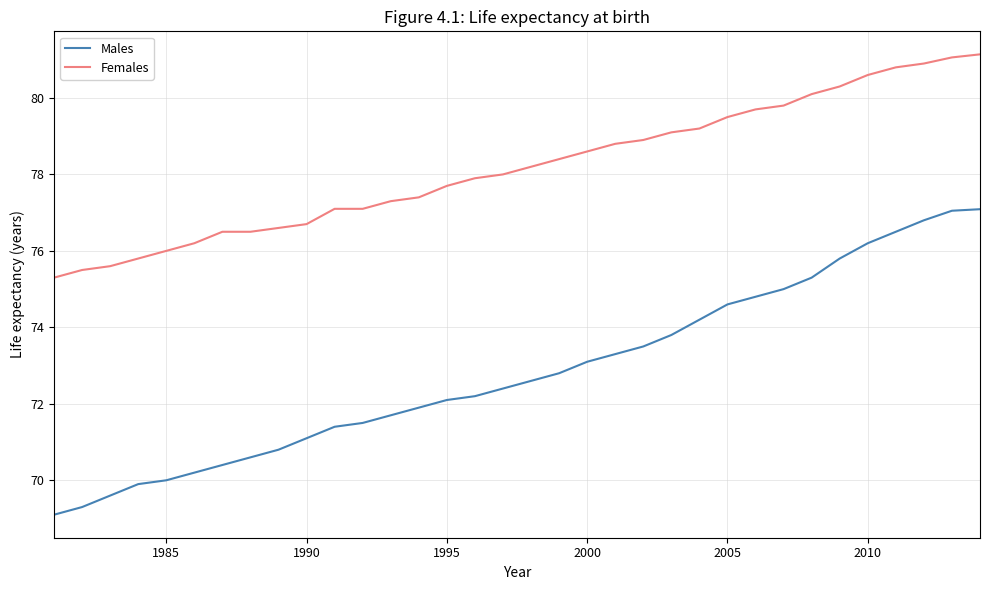

What is the maximum value for Females?

81.1